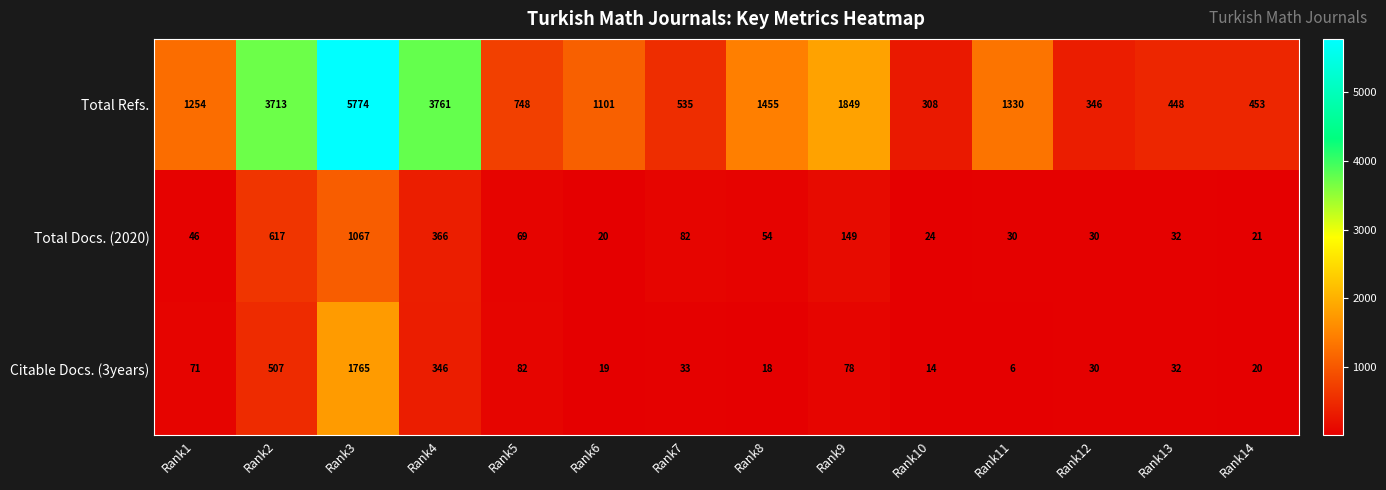

At which category is the sum across all series the highest?

Rank3